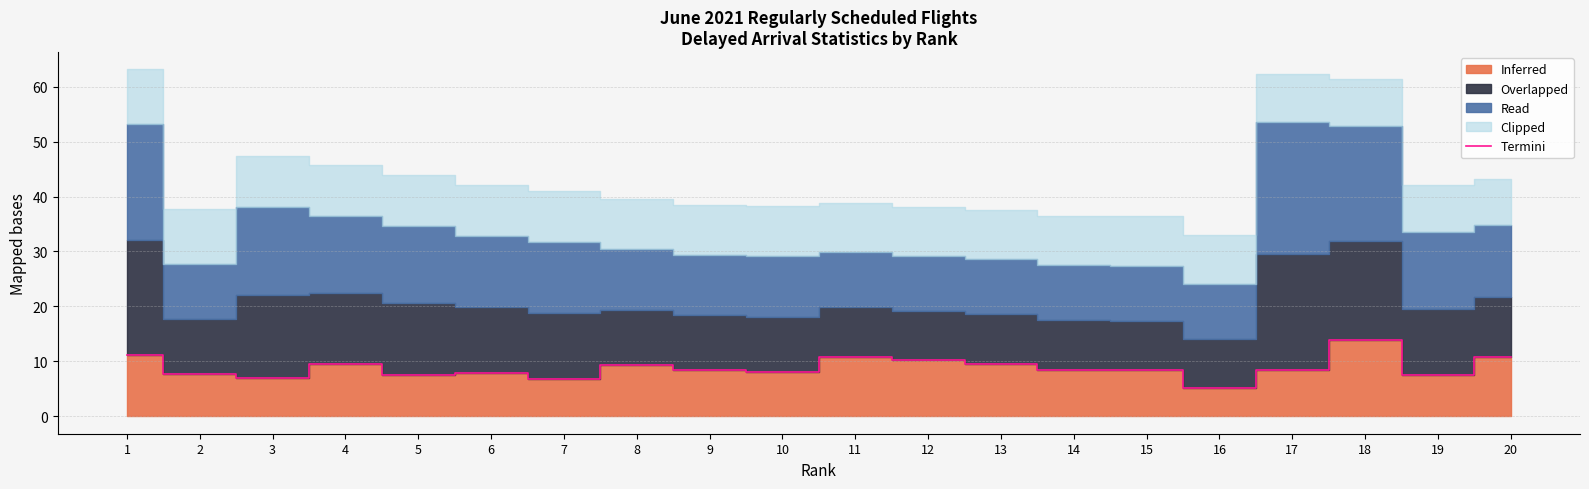

The Termini series shows 12.5 at 5. True or false?

False